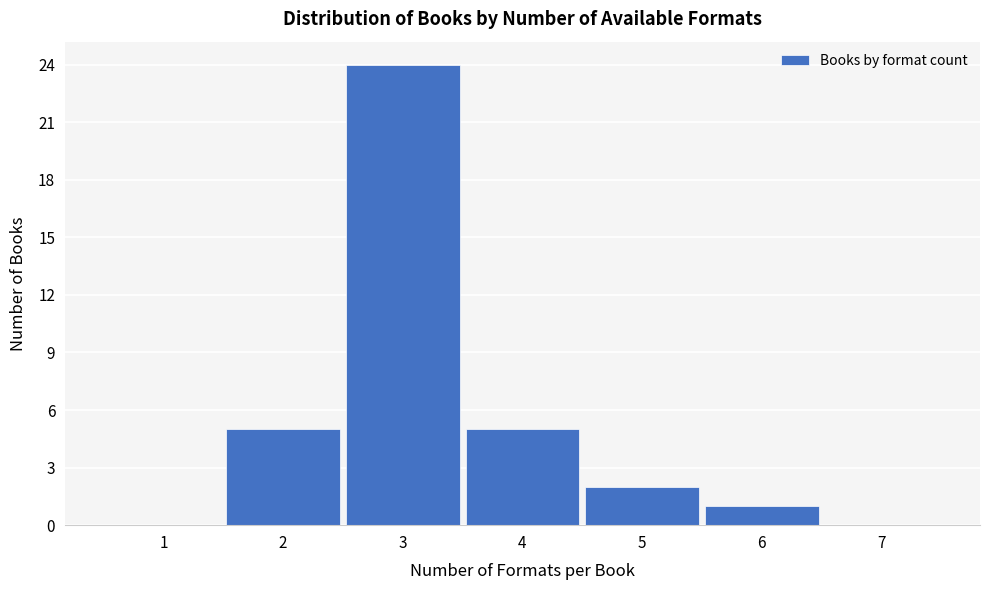

Reading left to right, list every bar in this chart as the range it spans on the x-axis followed by its height. The values are not printed on the chart, so give them approximately, as read against the axis.

0.5 to 1.5: 0
1.5 to 2.5: 5
2.5 to 3.5: 24
3.5 to 4.5: 5
4.5 to 5.5: 2
5.5 to 6.5: 1
6.5 to 7.5: 0